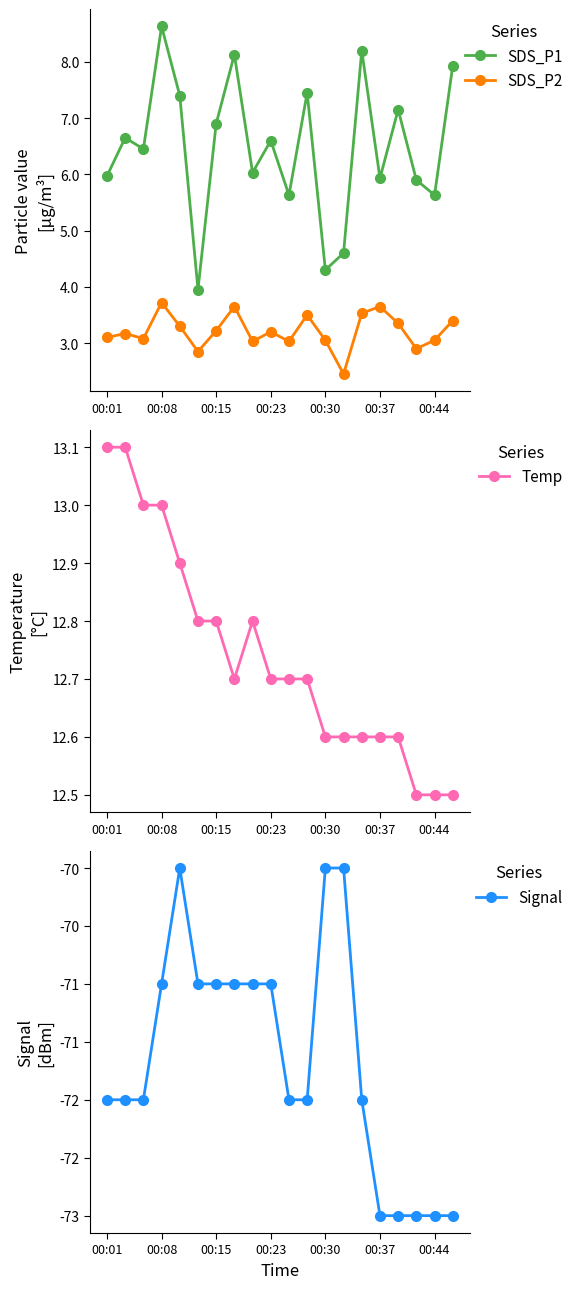

Is this an area chart (filled region under the line)?

No